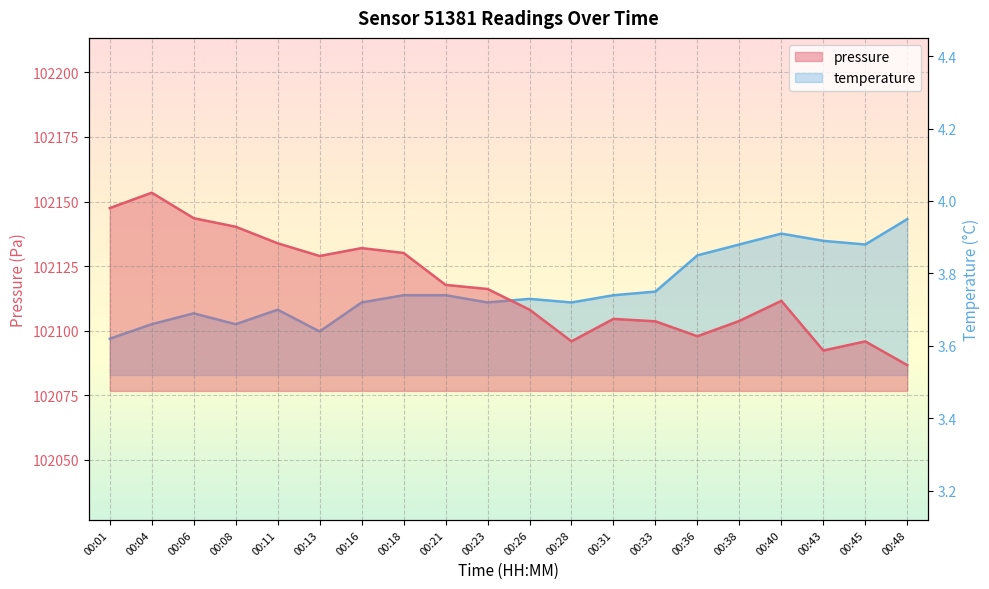

What is the value of the temperature point at the 3rd from the left?

3.7